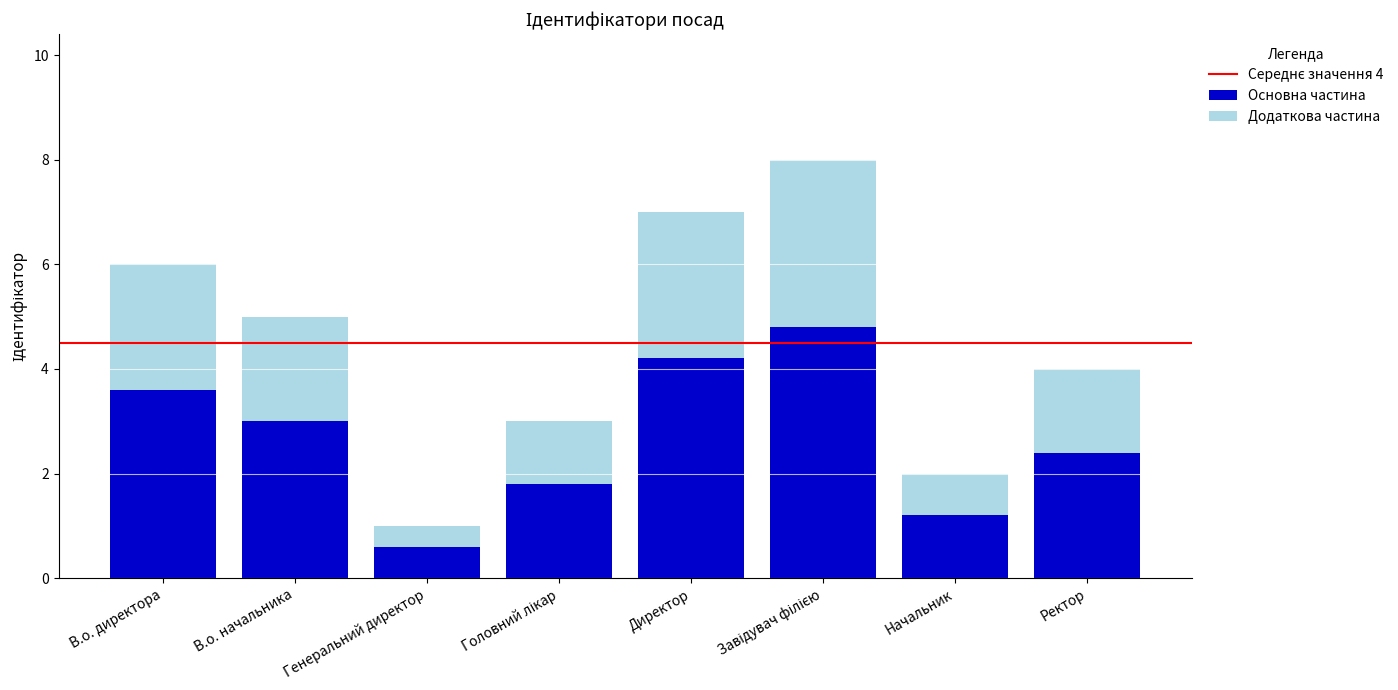

What value does the Основна частина series have at Ректор?

2.4